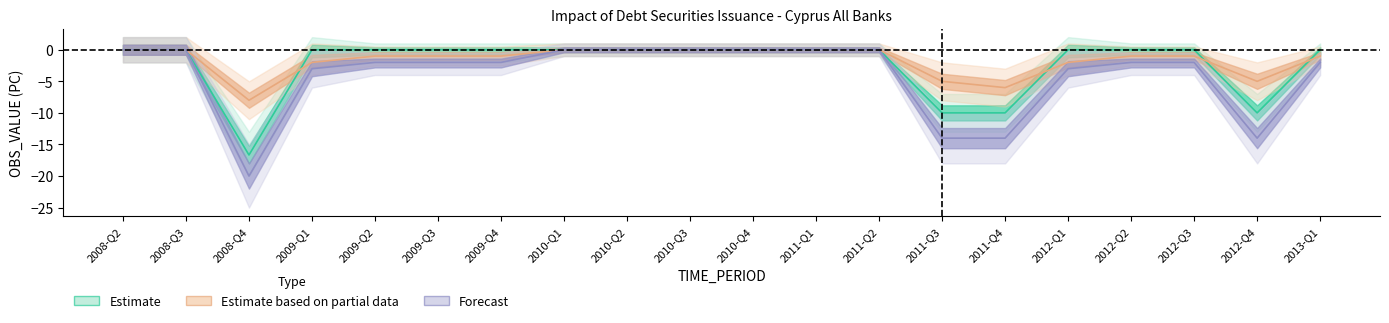

How many lines are shown in the chart?

3